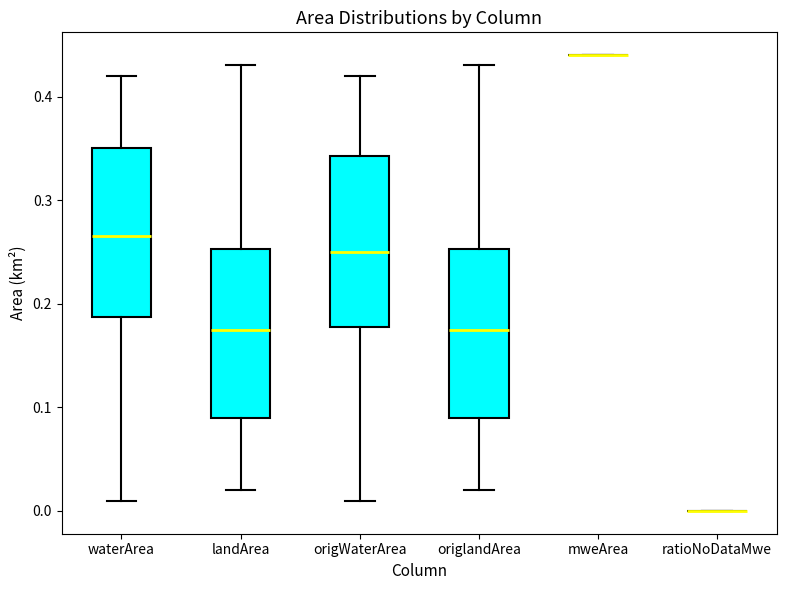

Reading left to right, read every box against the y-axis: the position of its median line, the range the box covers, and the ends of its whiskers. The values are not printed on the chart, so give them approximately, as read against the axis.

waterArea: median 0.27, box 0.19 to 0.35, whiskers 0.01 to 0.42
landArea: median 0.18, box 0.09 to 0.25, whiskers 0.02 to 0.43
origWaterArea: median 0.25, box 0.18 to 0.34, whiskers 0.01 to 0.42
origlandArea: median 0.18, box 0.09 to 0.25, whiskers 0.02 to 0.43
mweArea: box collapsed to a line at 0.44, whiskers 0.44 to 0.44
ratioNoDataMwe: box collapsed to a line at 0.00, whiskers 0.00 to 0.00